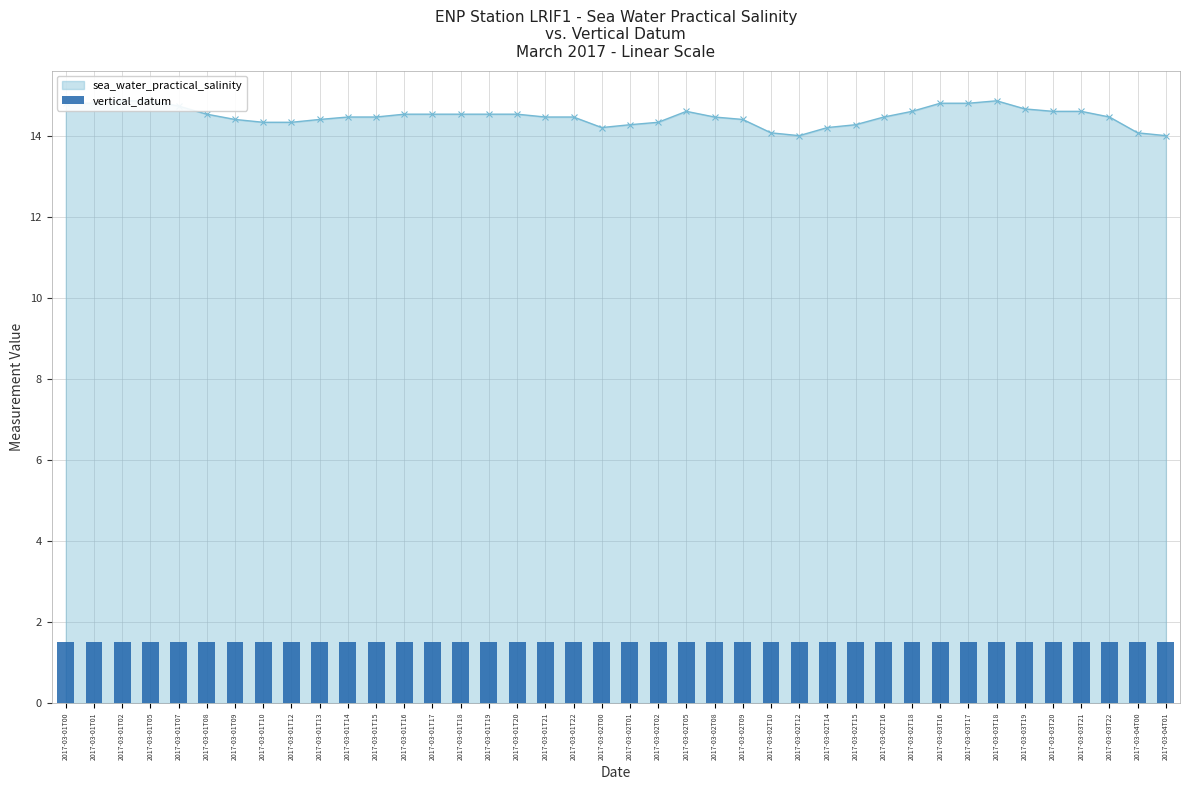

Which label corresponds to the largest value in the chart?

2017-03-01T02